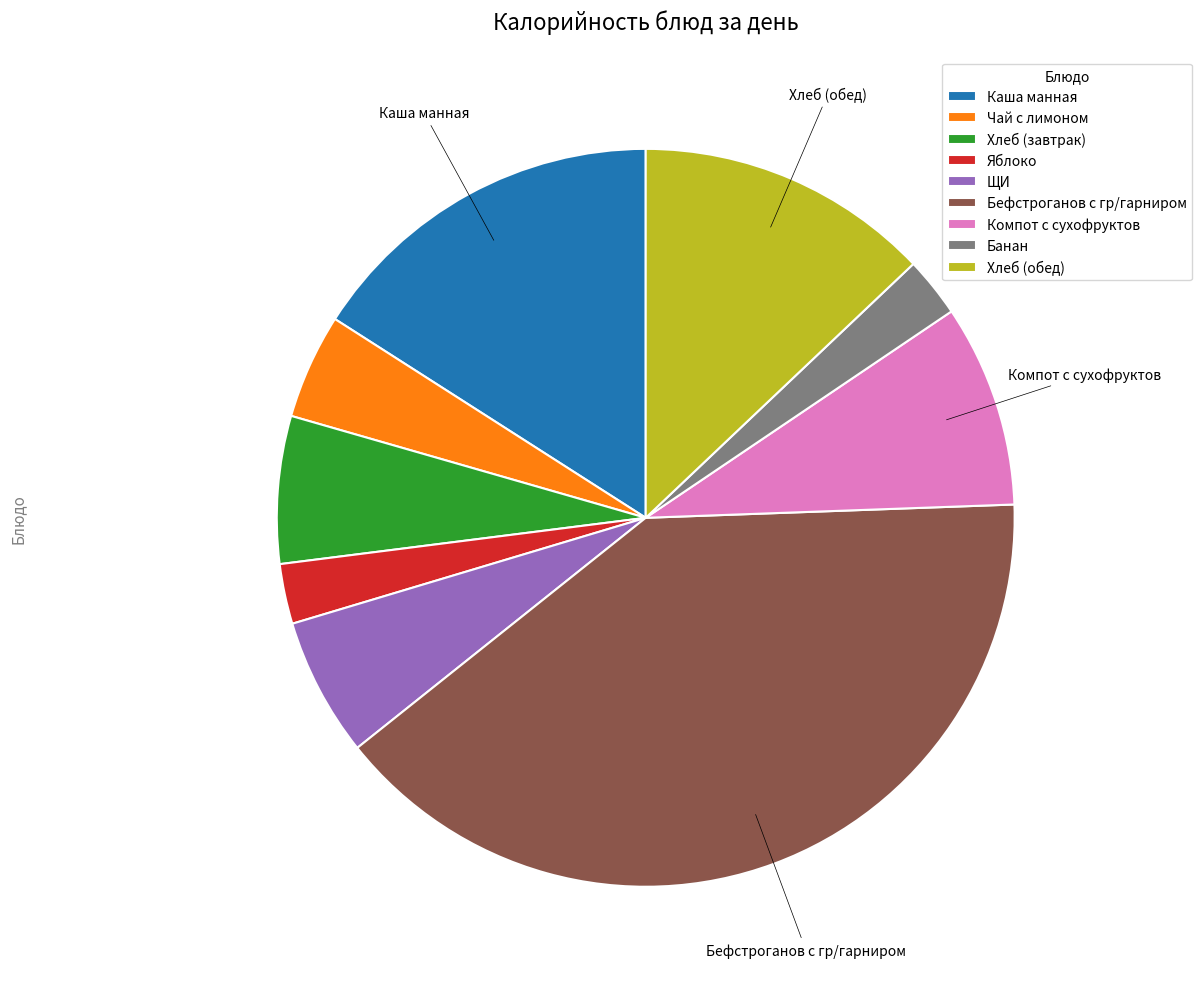

What is the ratio of the value at Каша манная to the value at Хлеб (обед)?

1.2